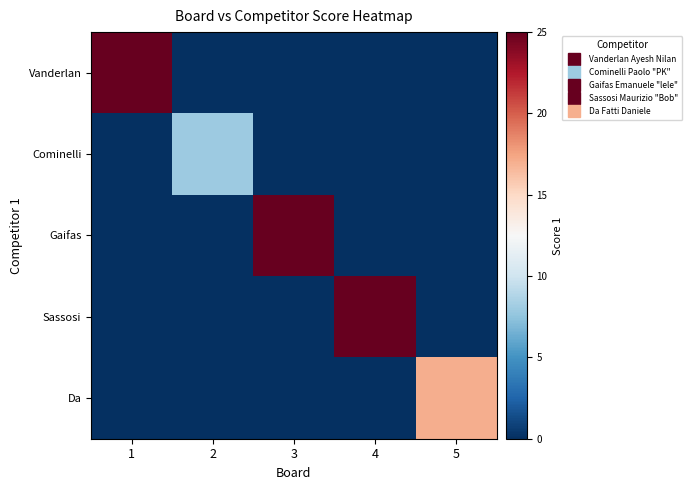

Rank the series at 4 from highest to lowest value.

Sassosi, Vanderlan, Cominelli, Gaifas, Da